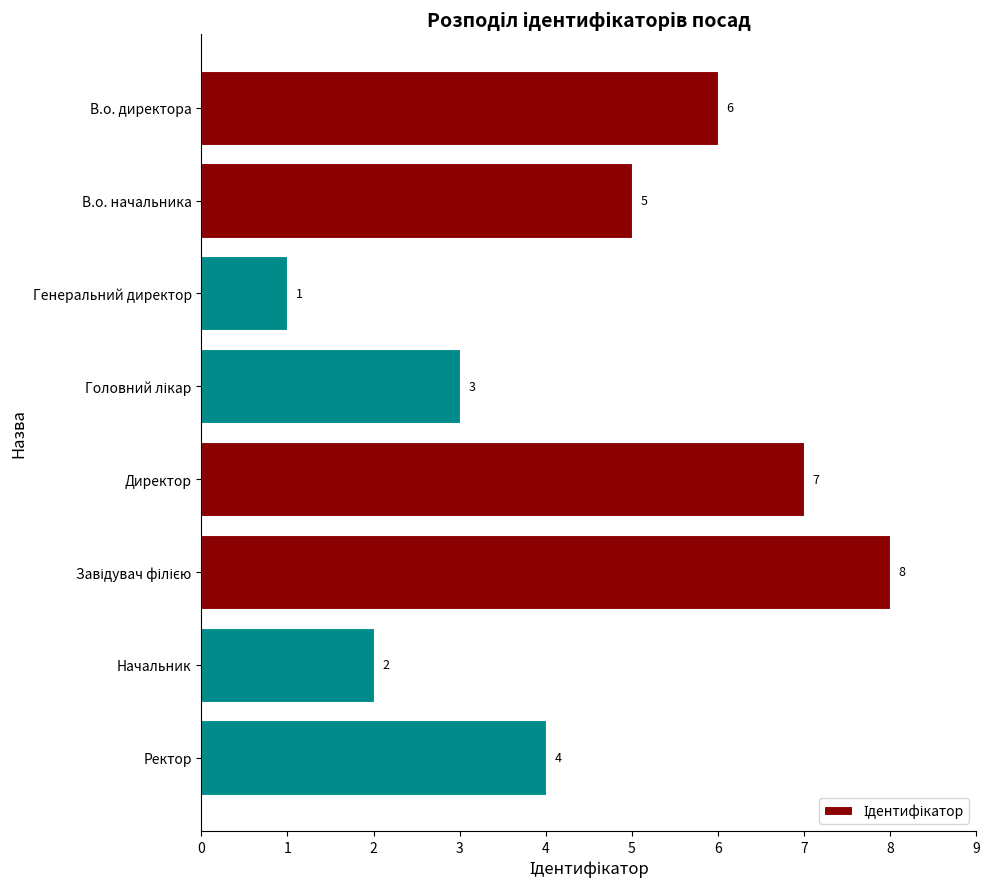

What position from the top is В.о. начальника?

2